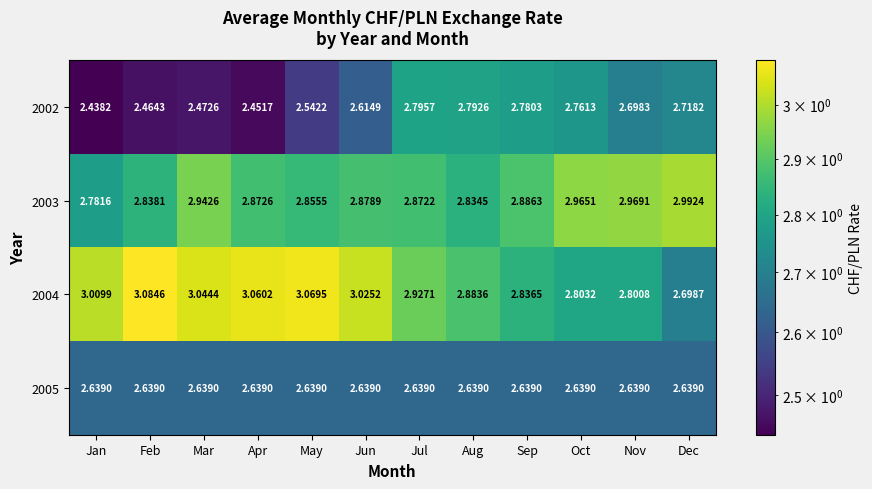

At which label does 2004 reach its minimum?

Dec